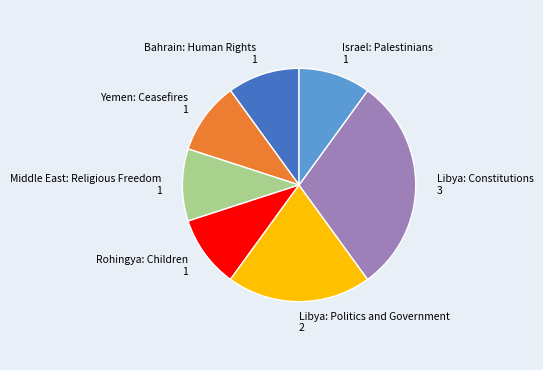

Is the sum of Israel: Palestinians 1 and Libya: Politics and Government 2 greater than half?

No